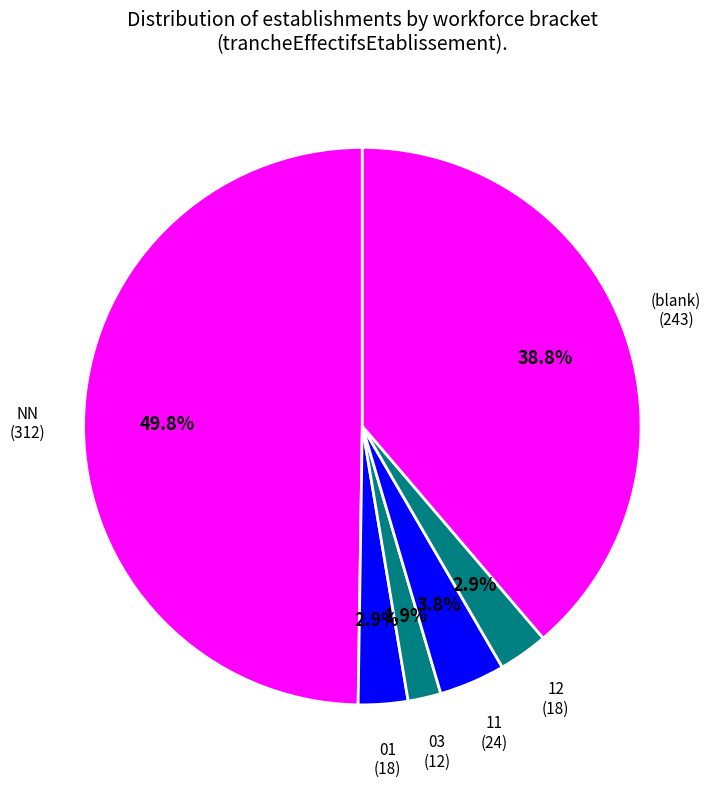

To the nearest percent, what is the difference between the largest and smallest slice percentages?

48%